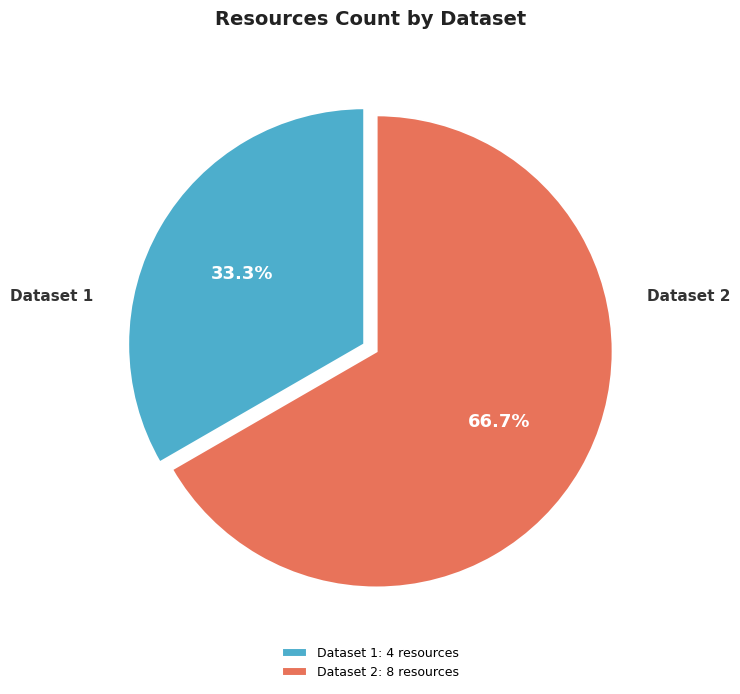

Is there any slice that represents more than half of the pie?

Yes